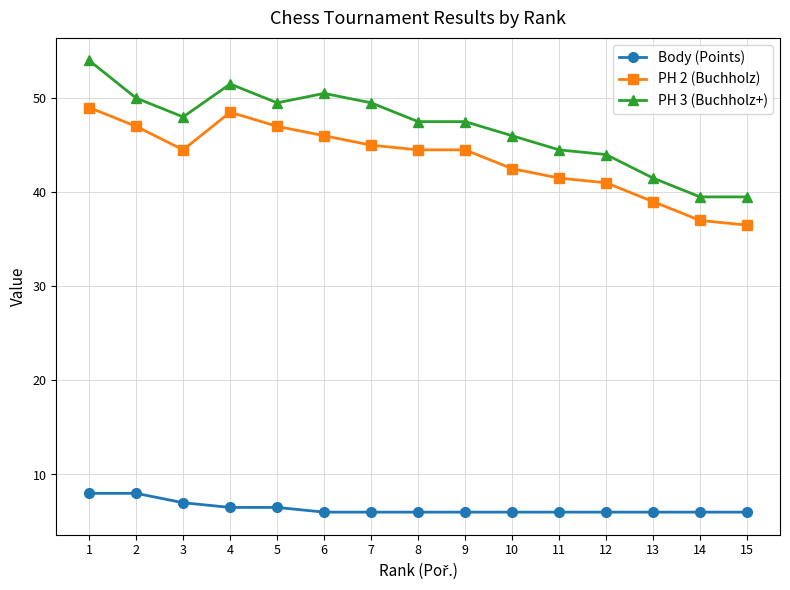

Does the chart display data point markers on the line(s)?

Yes